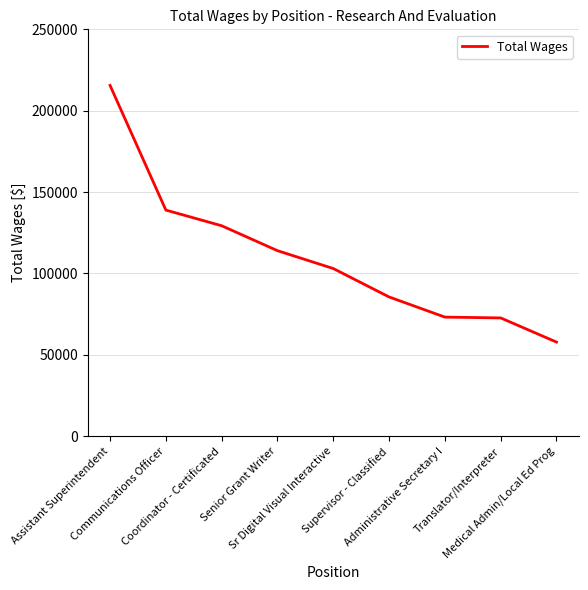

Where is the data nearest to the value 136649?

Communications Officer